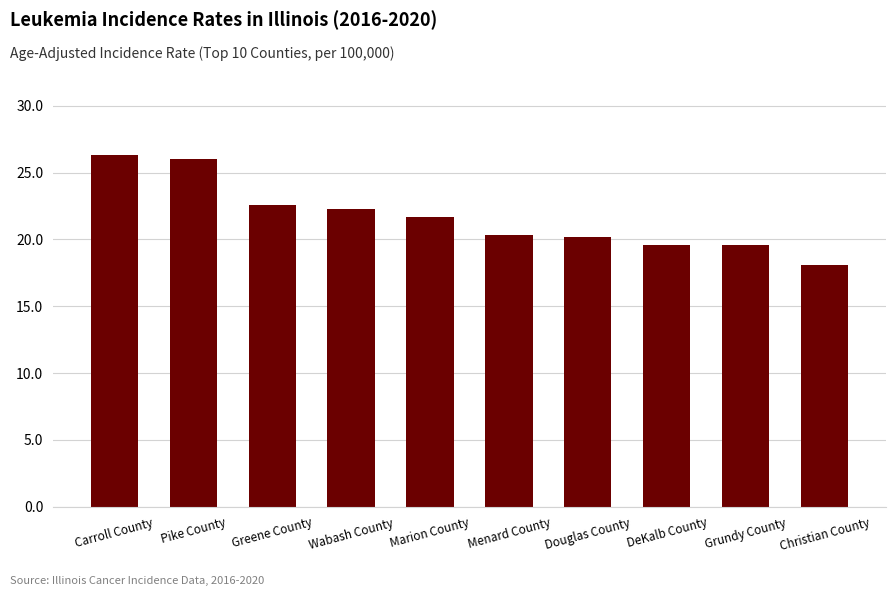

What is the sum of all values?

216.7